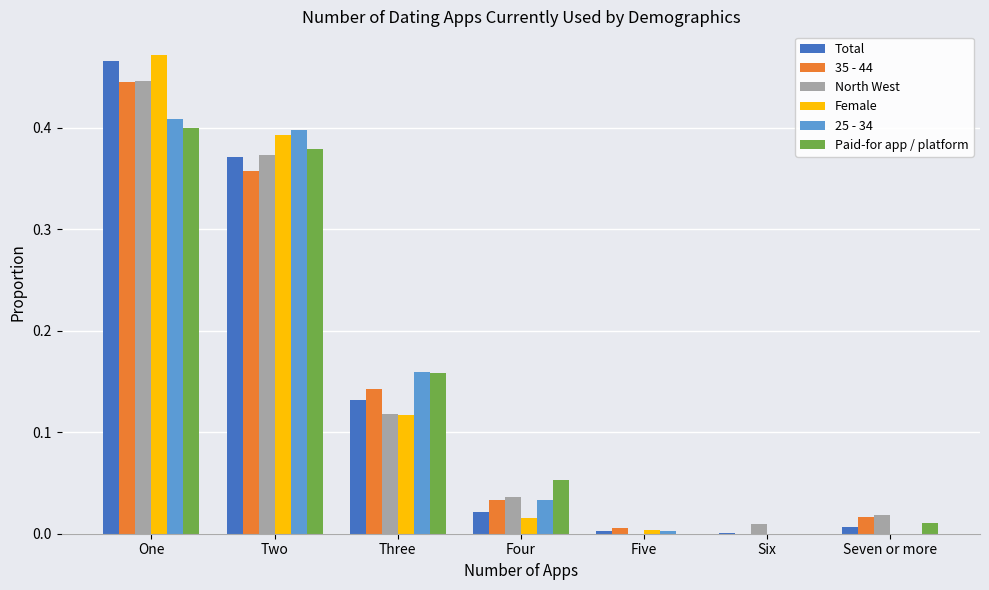

Which series changed the most between Four and Six?

Paid-for app / platform